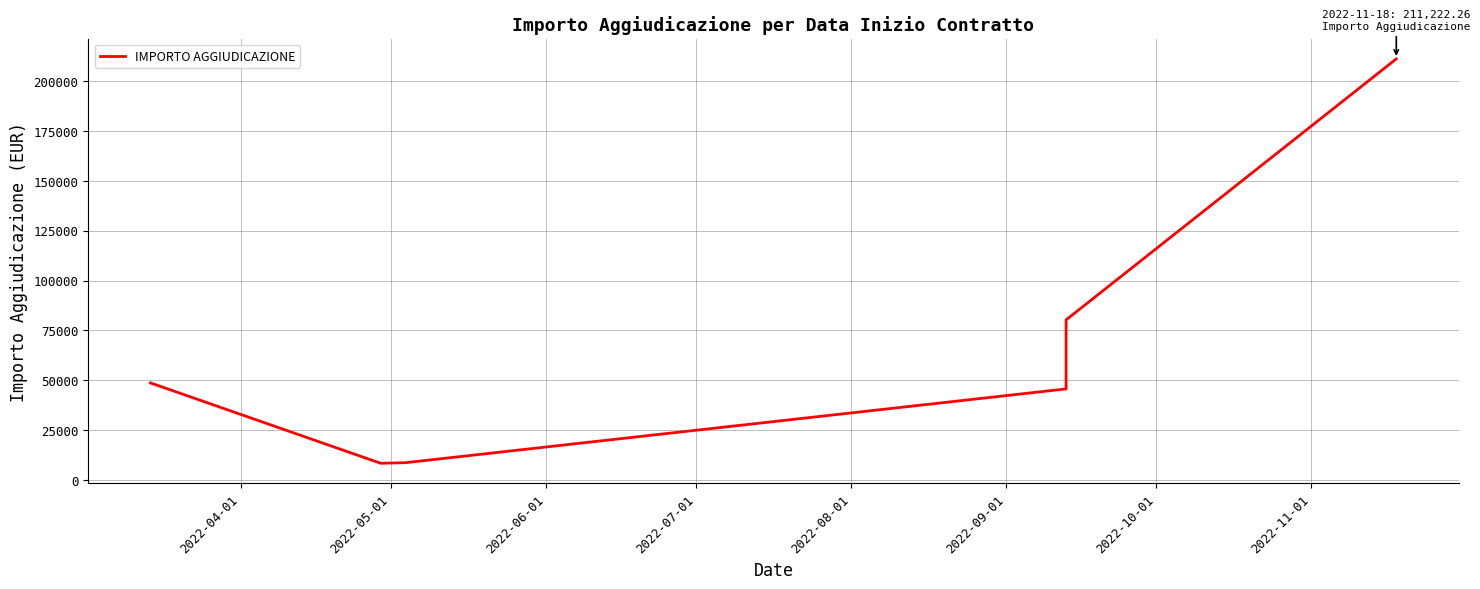

True or false: the data shows 77342.5 at 2022-07-01.

False